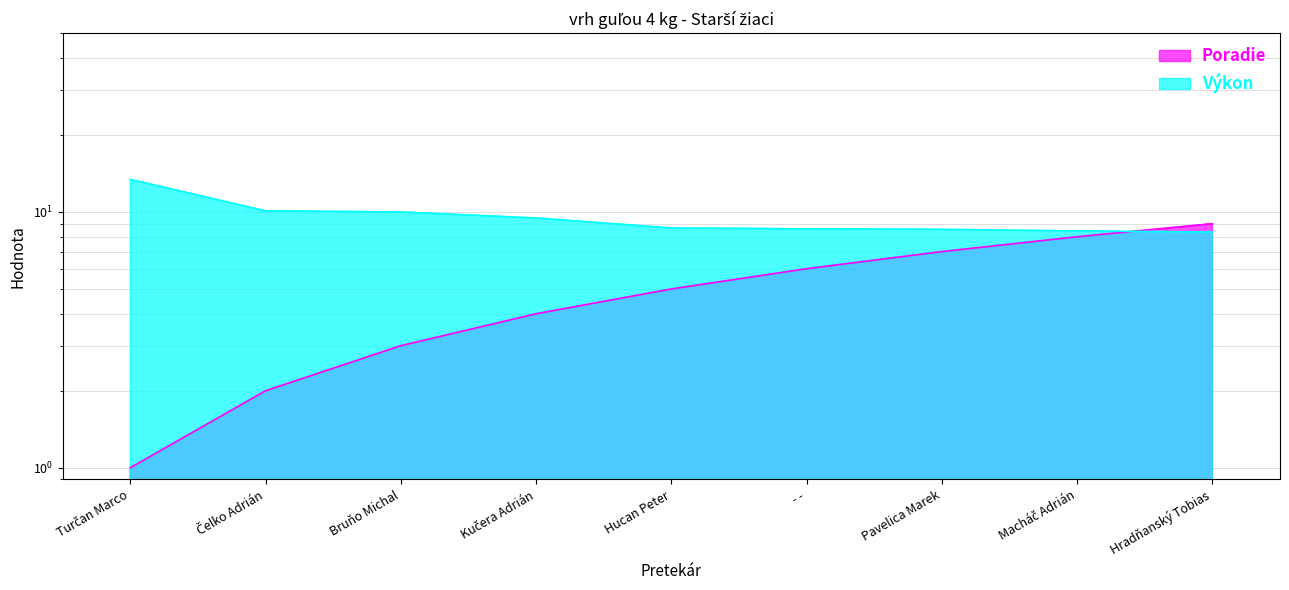

What position from the left is Hucan Peter?

5